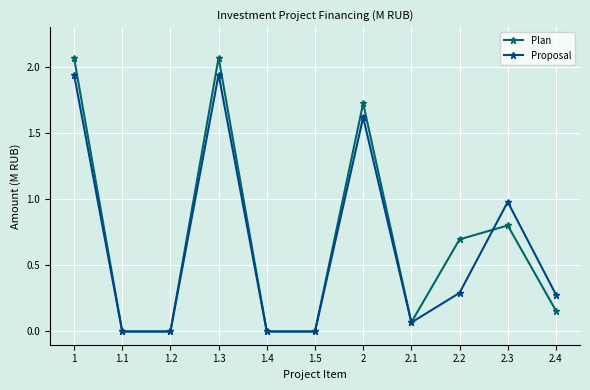

How many interior local peaks does the Plan series have?

3